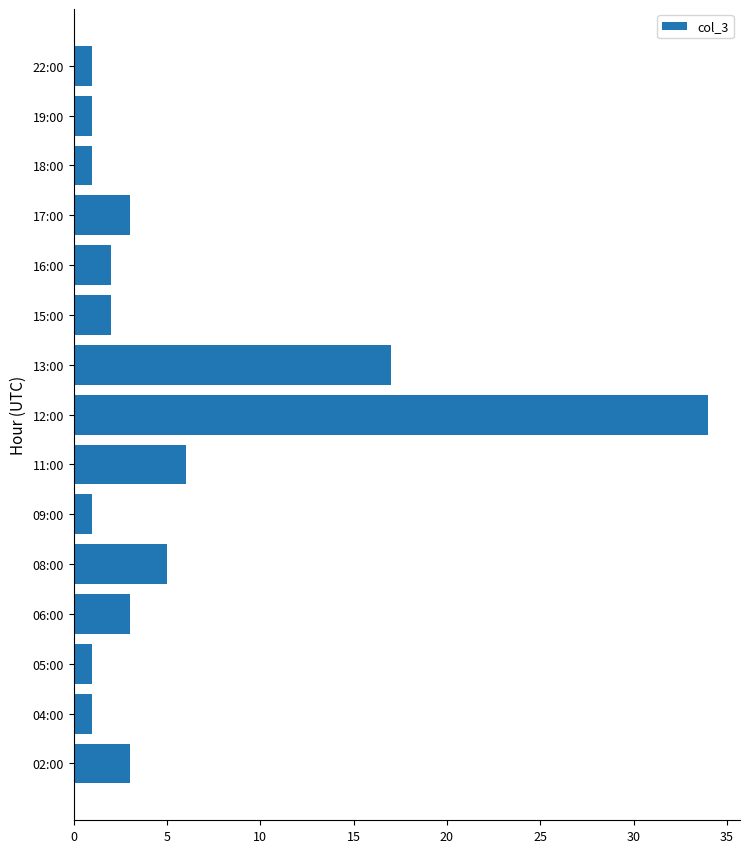

What is the ratio of the value at 05:00 to the value at 17:00?

0.3